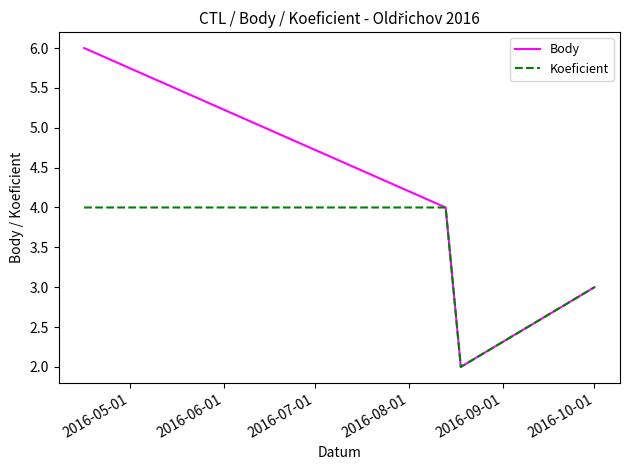

Which series has the largest range (max minus min)?

Body